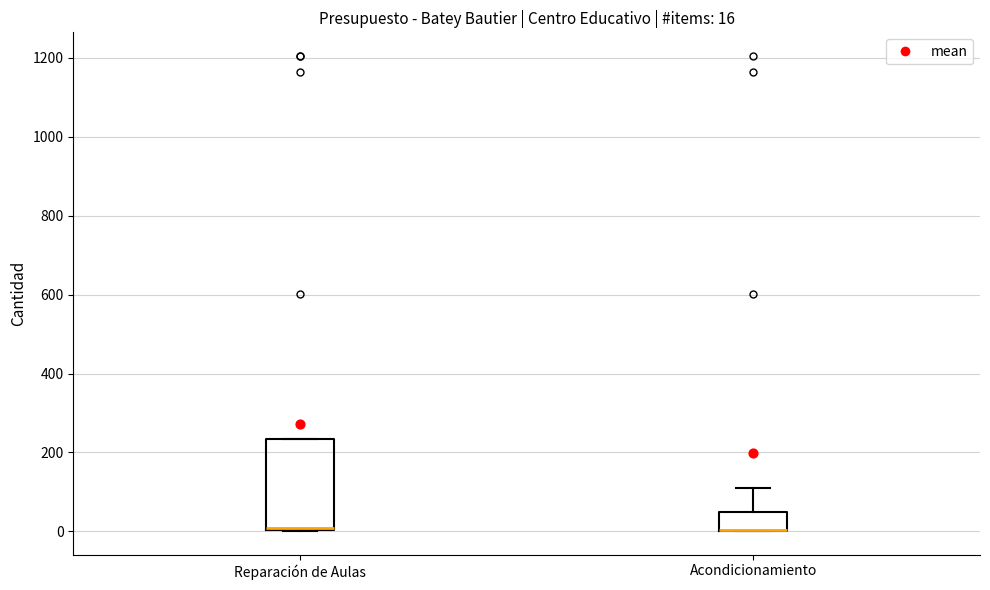

Which box is the tallest, from its lower edge to its upper edge?

Reparación de Aulas